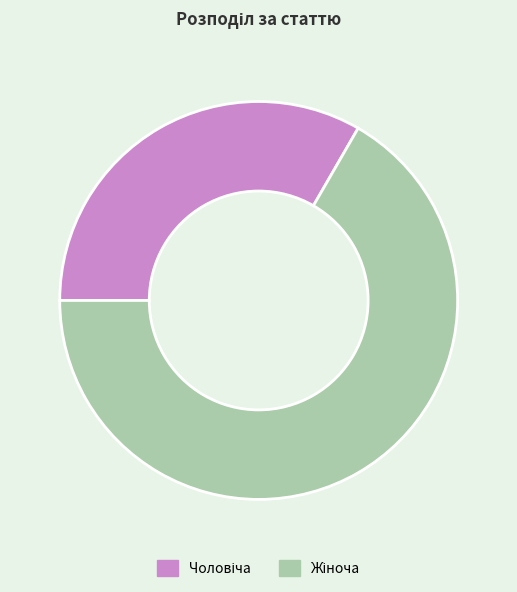

Is there any slice that represents more than half of the pie?

Yes